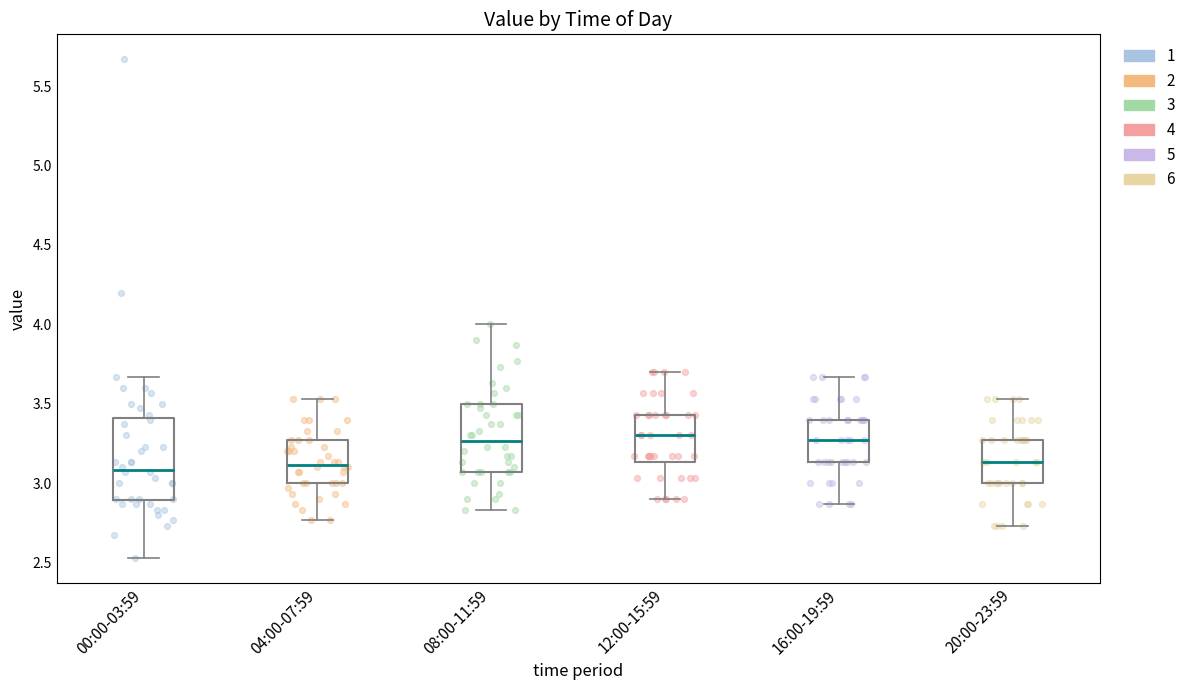

Where does the lower whisker of the box for 12:00-15:59 end on the y-axis? The values are not printed on the chart, so give them approximately, as read against the axis.

2.90